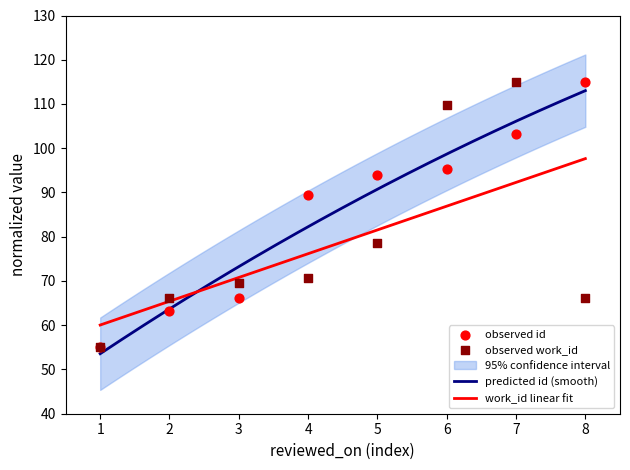

What are all the series names shown in the legend?

id, work_id